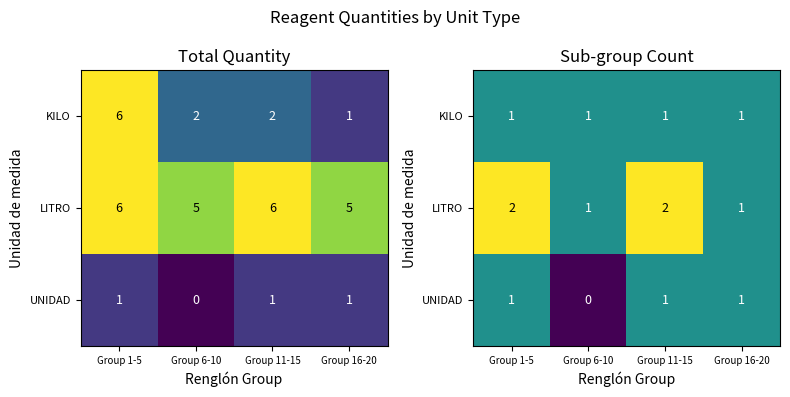

Rank the series at Group 11-15 from highest to lowest value.

LITRO, KILO, UNIDAD